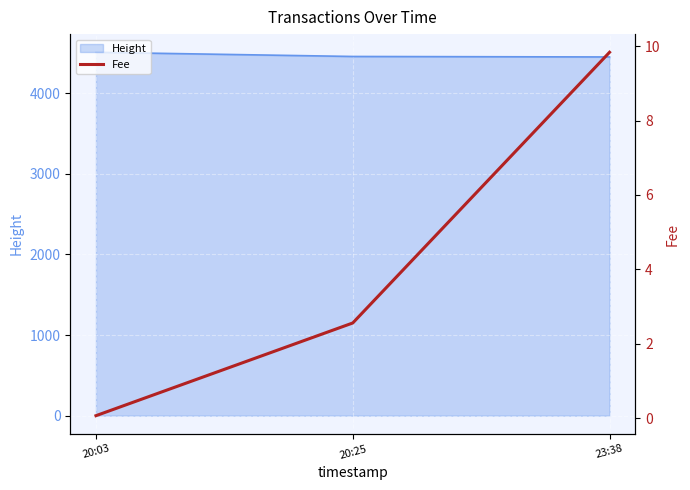

What is the highest value of the Height series?

4509